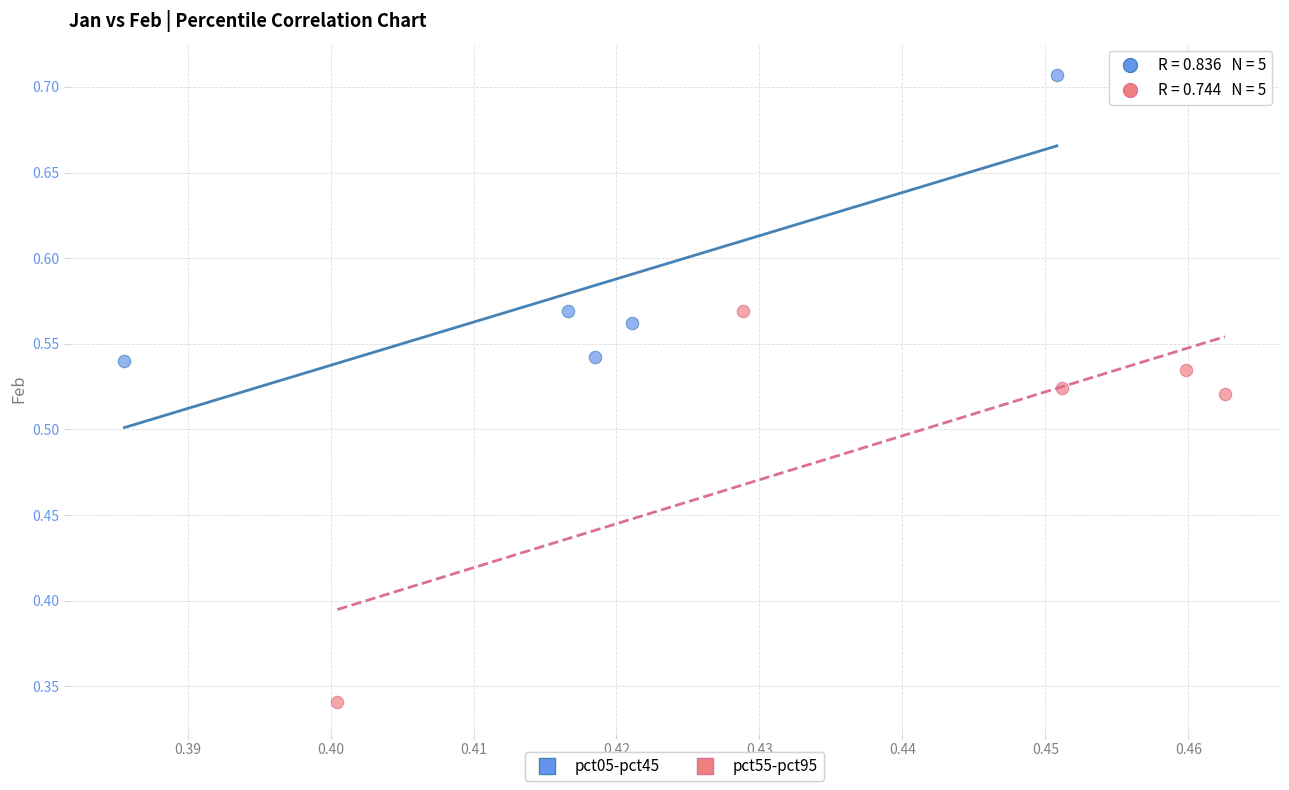

What are all the series names shown in the legend?

pct05-pct45, pct55-pct95